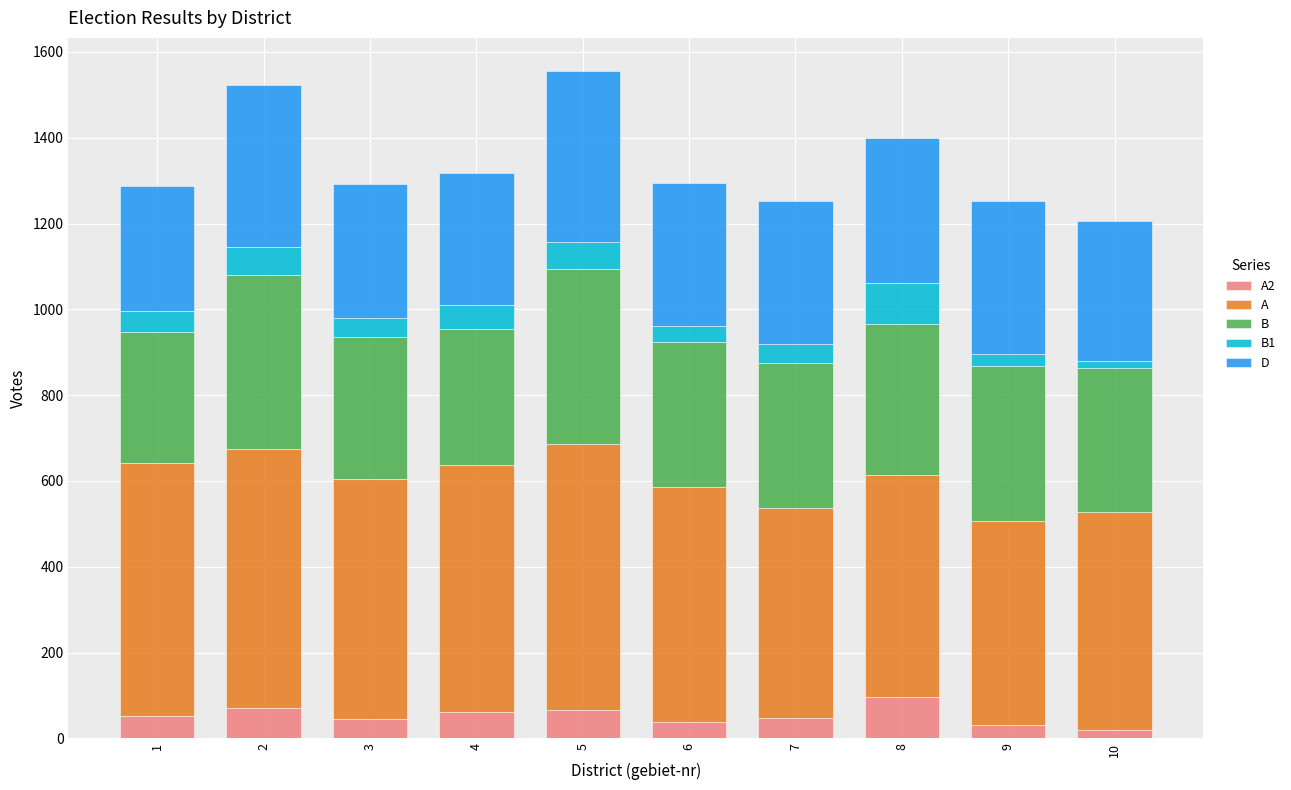

Between 2 and 4, which series saw the biggest shift?

B